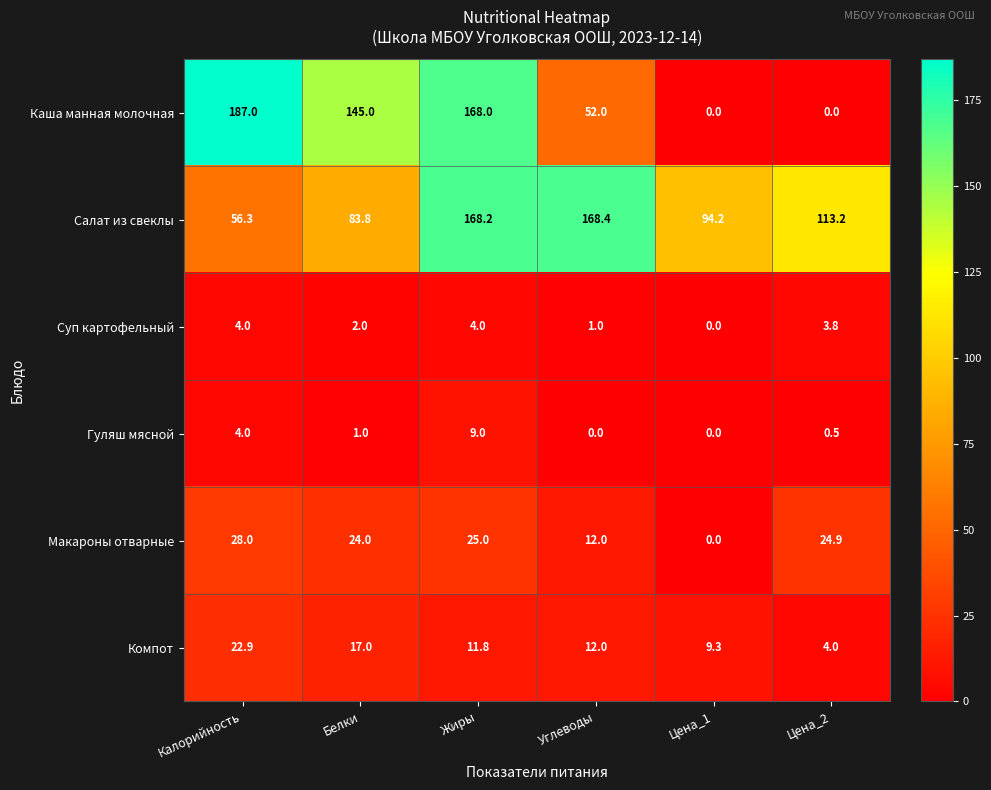

What is the total value across all series at Цена_2?

146.4